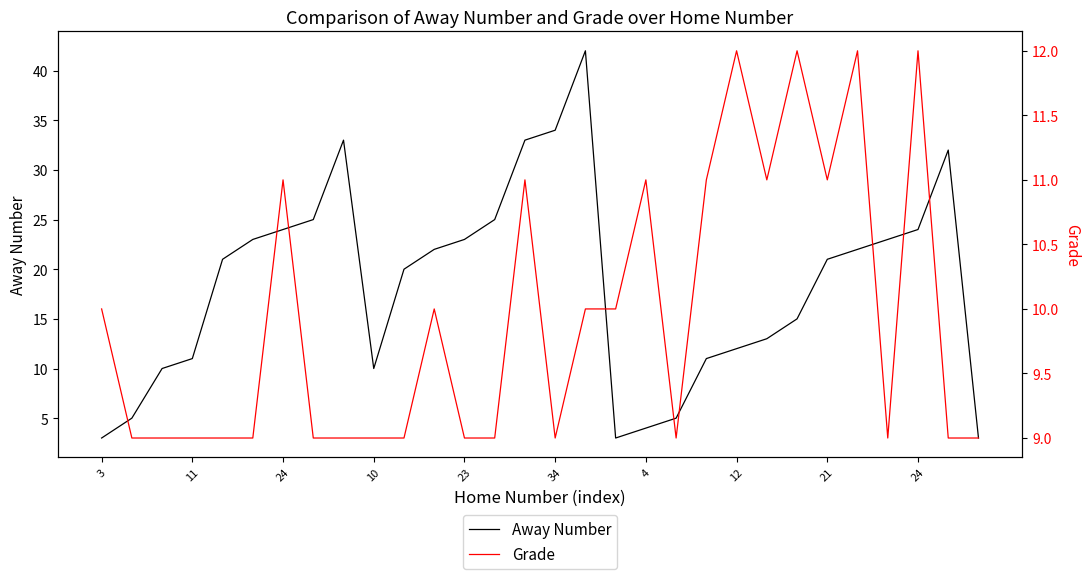

At how many categories does at least one series exceed 8?

30